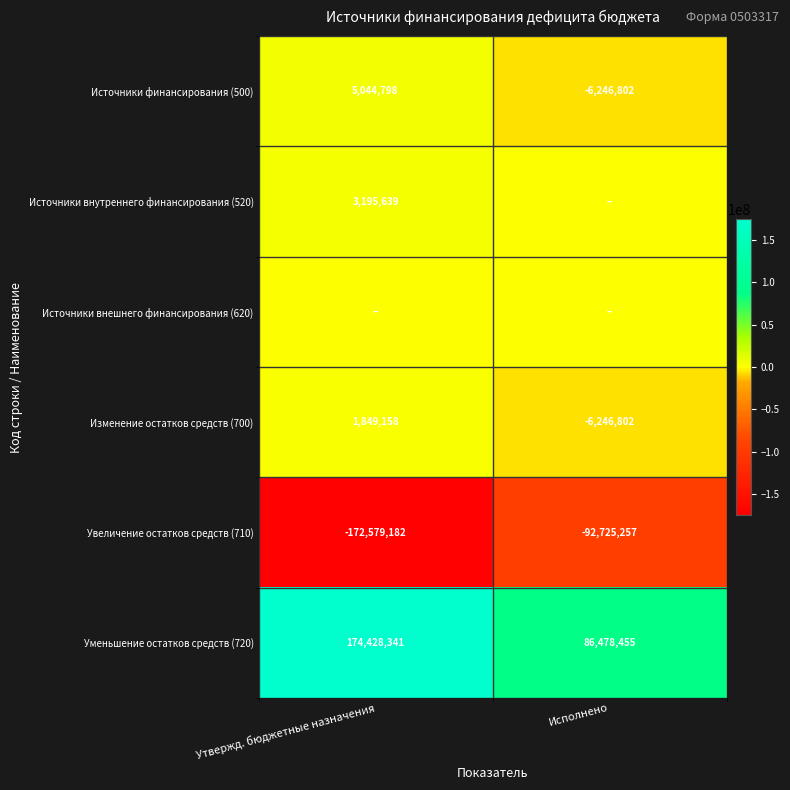

The value of Изменение остатков средств (700) at Исполнено is -6246802. True or false?

True